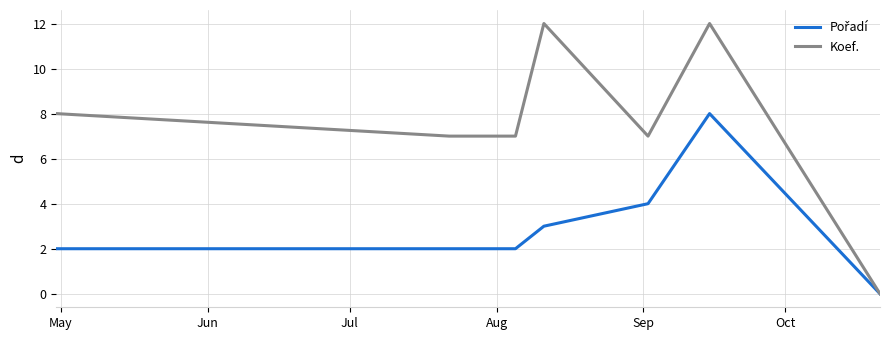

Which series has the largest total across all categories?

Koef.